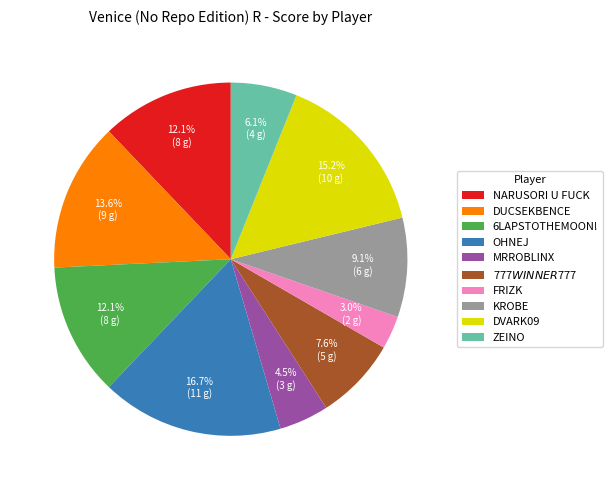

Is there any slice that represents more than half of the pie?

No